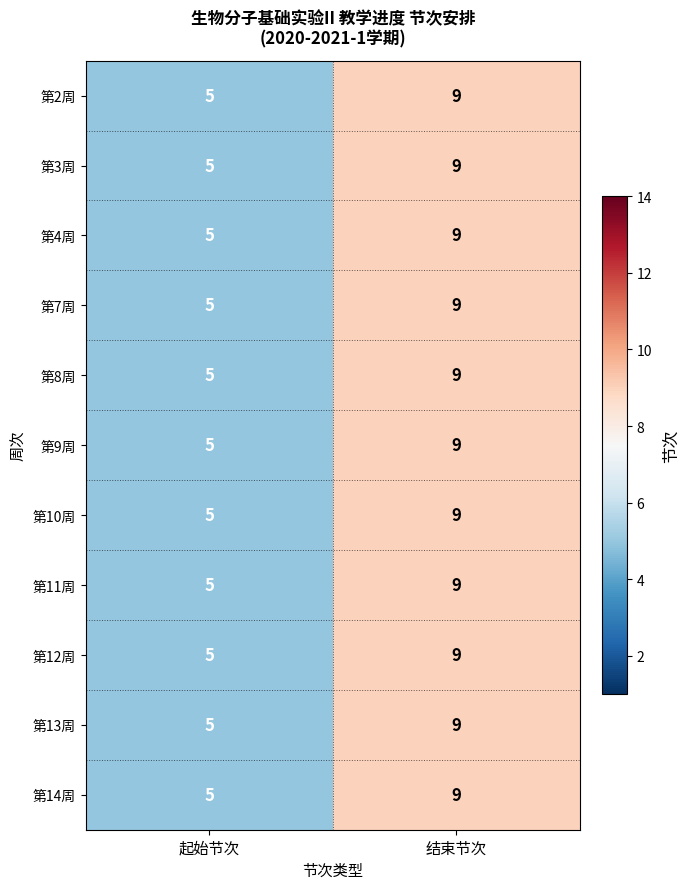

What is the sum of all 第7周 values?

14